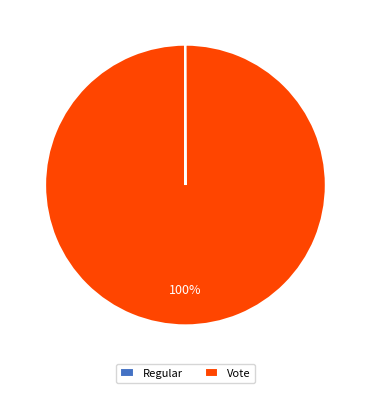

What percentage is the Vote slice, to the nearest percent?

100%